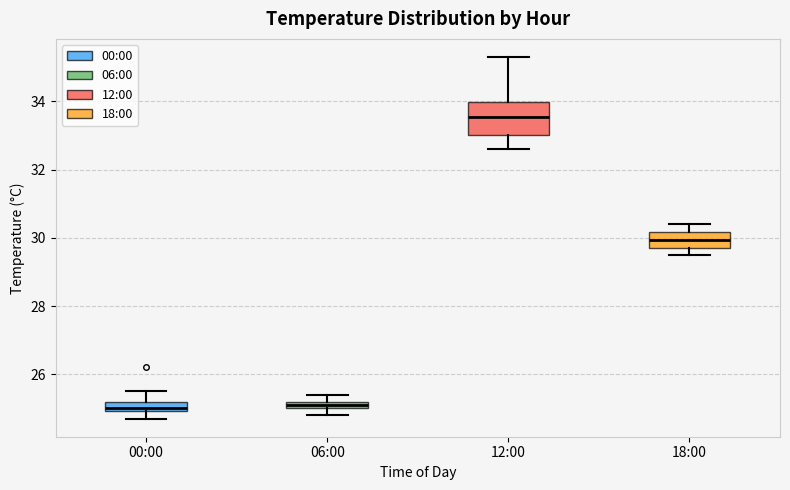

Where is the upper edge of the box for 06:00 on the y-axis? The values are not printed on the chart, so give them approximately, as read against the axis.

25.2